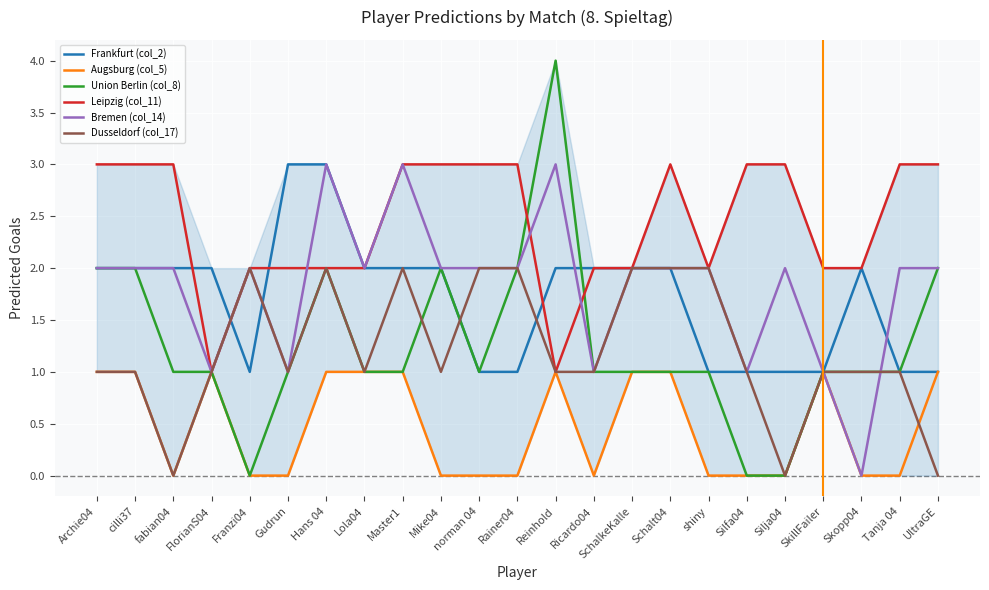

At which category does the chart reach its peak across all series?

Reinhold